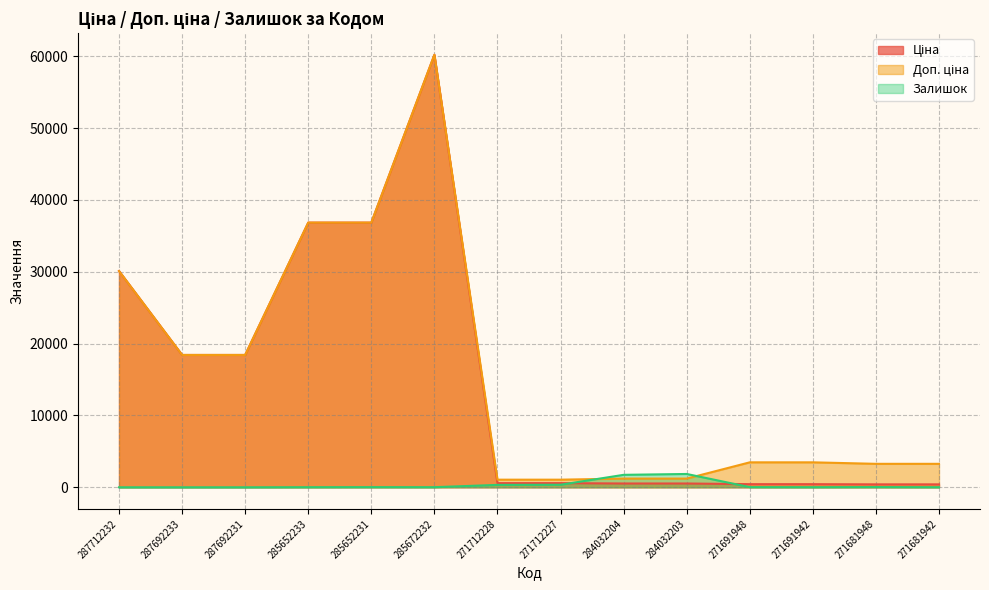

Is it true that Залишок equals 2900.3 at 284032204?

False